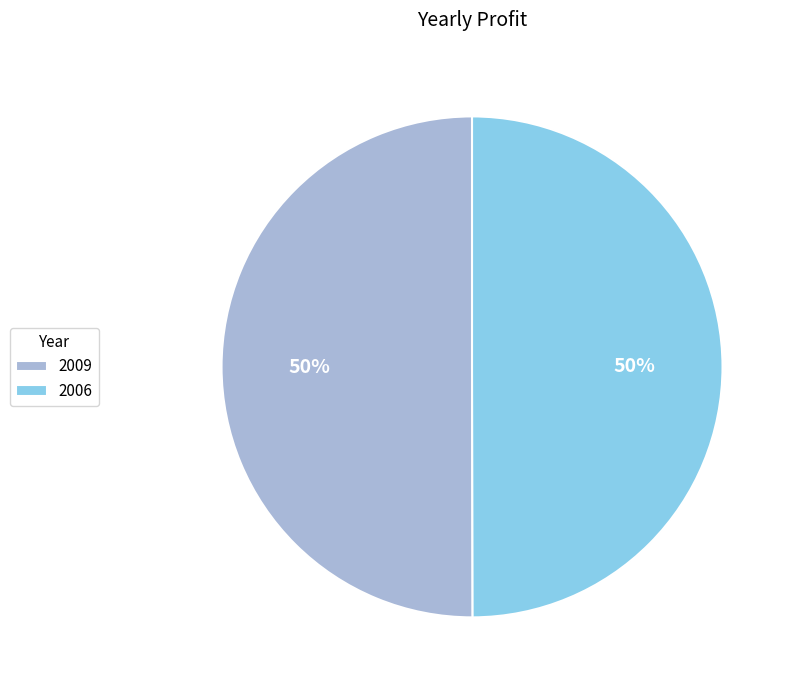

What is the ratio of the value at 2006 to the value at 2009?

1.0